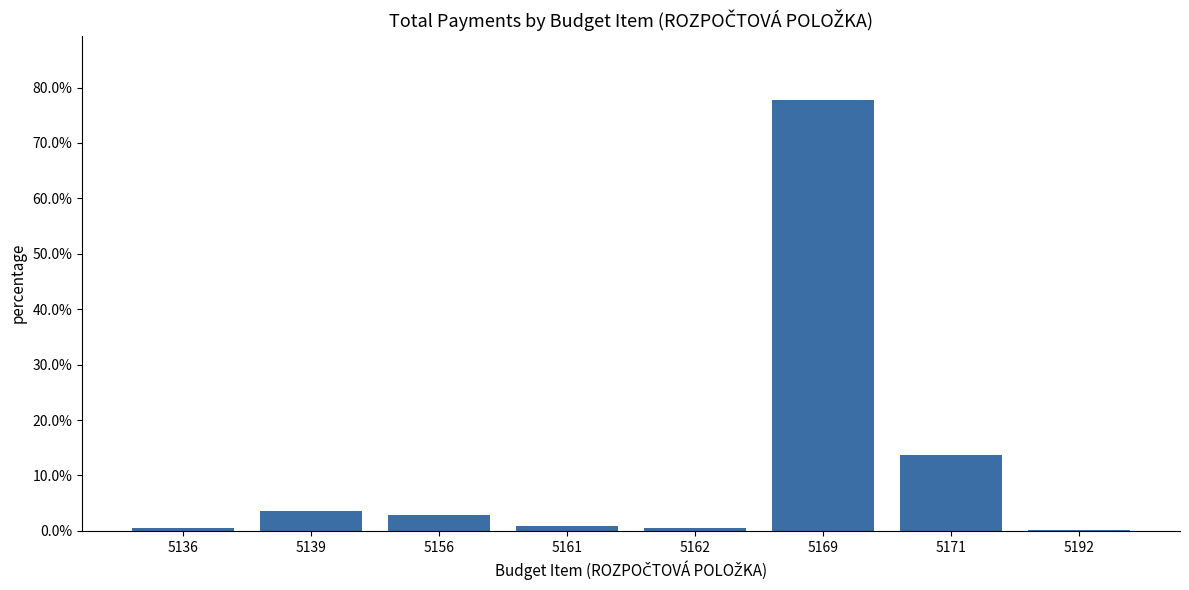

The chart shows a value of 0.0 at 5161. True or false?

True